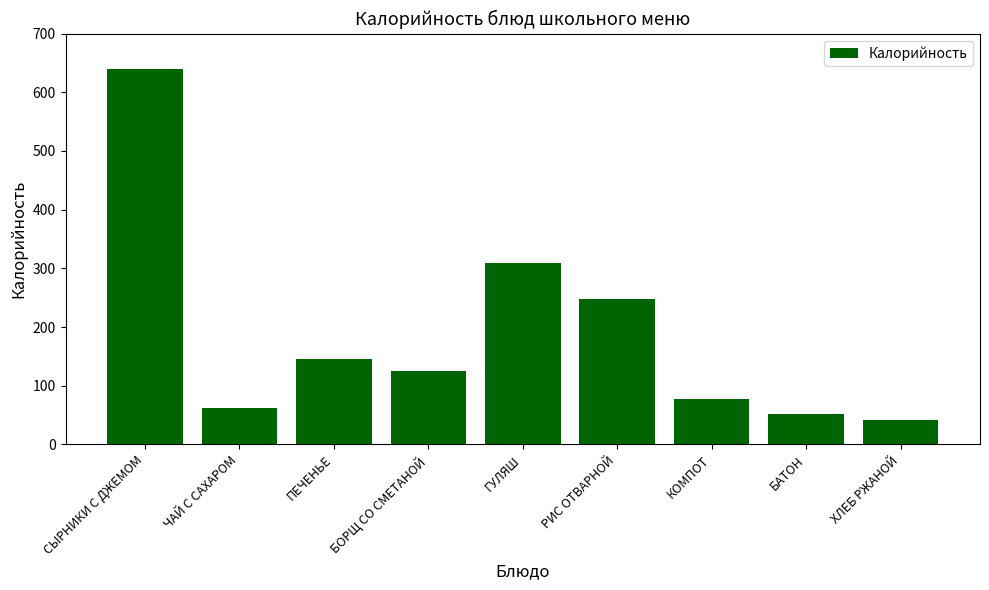

At which label is the value closest to 340?

ГУЛЯШ